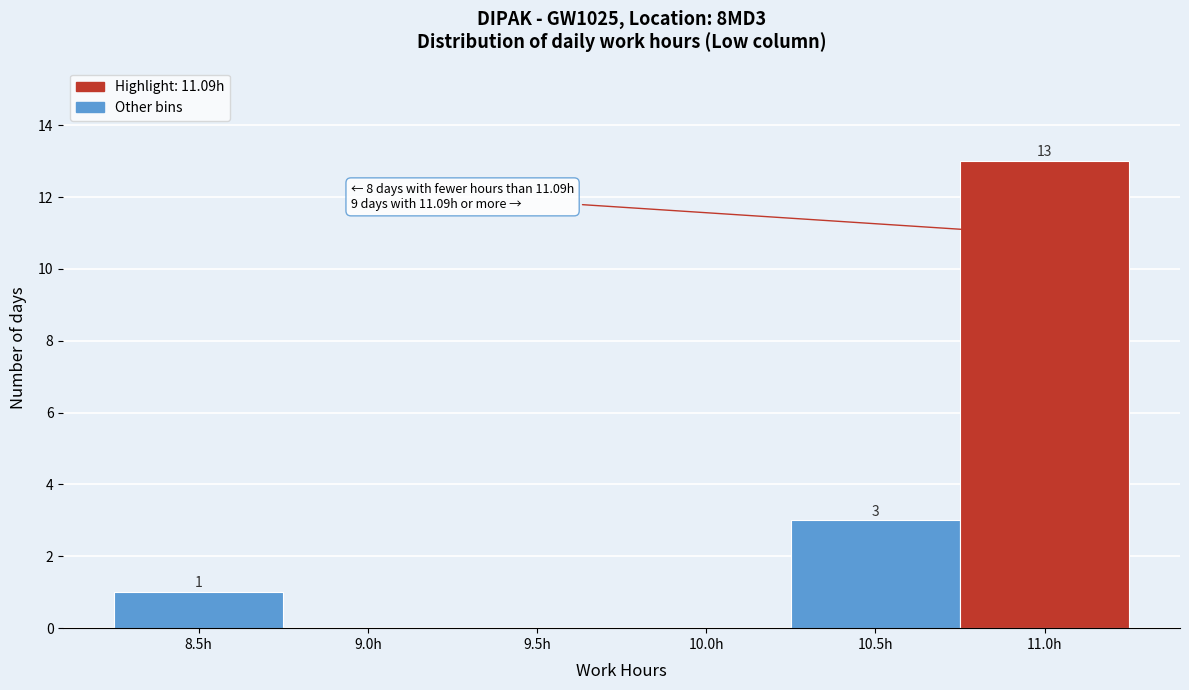

Reading left to right, extract all data points from this chart.

8.5h=1	9.0h=0	9.5h=0	10.0h=0	10.5h=3	11.0h=13